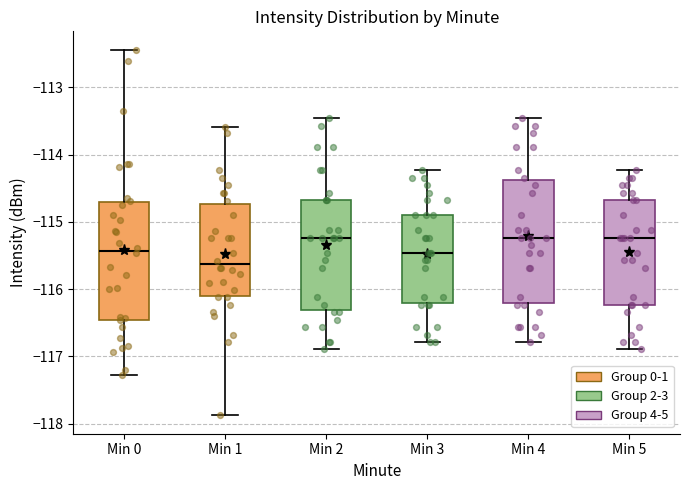

Reading left to right, transcribe this box plot: for each box, give where its median line is, the range the box spans, and where its two whiskers end, as read against the y-axis. The values are not printed on the chart, so give them approximately, as read against the axis.

Min 0: median -115.4, box -116.5 to -114.7, whiskers -117.3 to -112.4
Min 1: median -115.6, box -116.1 to -114.7, whiskers -117.9 to -113.6
Min 2: median -115.2, box -116.3 to -114.7, whiskers -116.9 to -113.5
Min 3: median -115.5, box -116.2 to -114.9, whiskers -116.8 to -114.2
Min 4: median -115.2, box -116.2 to -114.4, whiskers -116.8 to -113.5
Min 5: median -115.2, box -116.2 to -114.7, whiskers -116.9 to -114.2